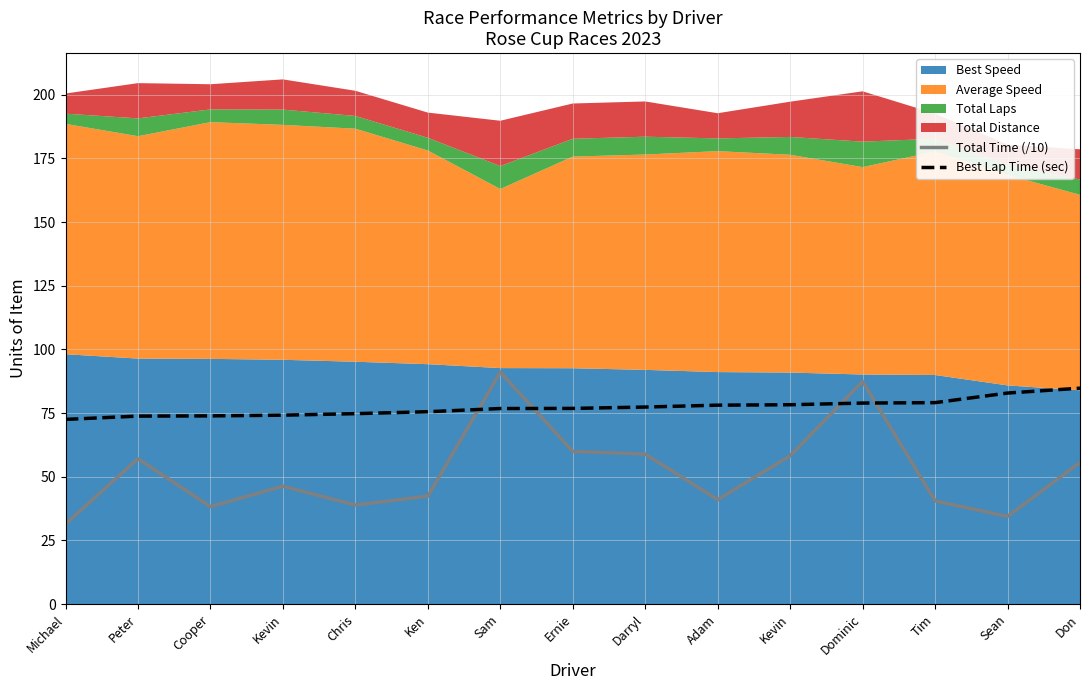

What is the sum of the Total Time (/10) values at Michael and Kevin?

77.8